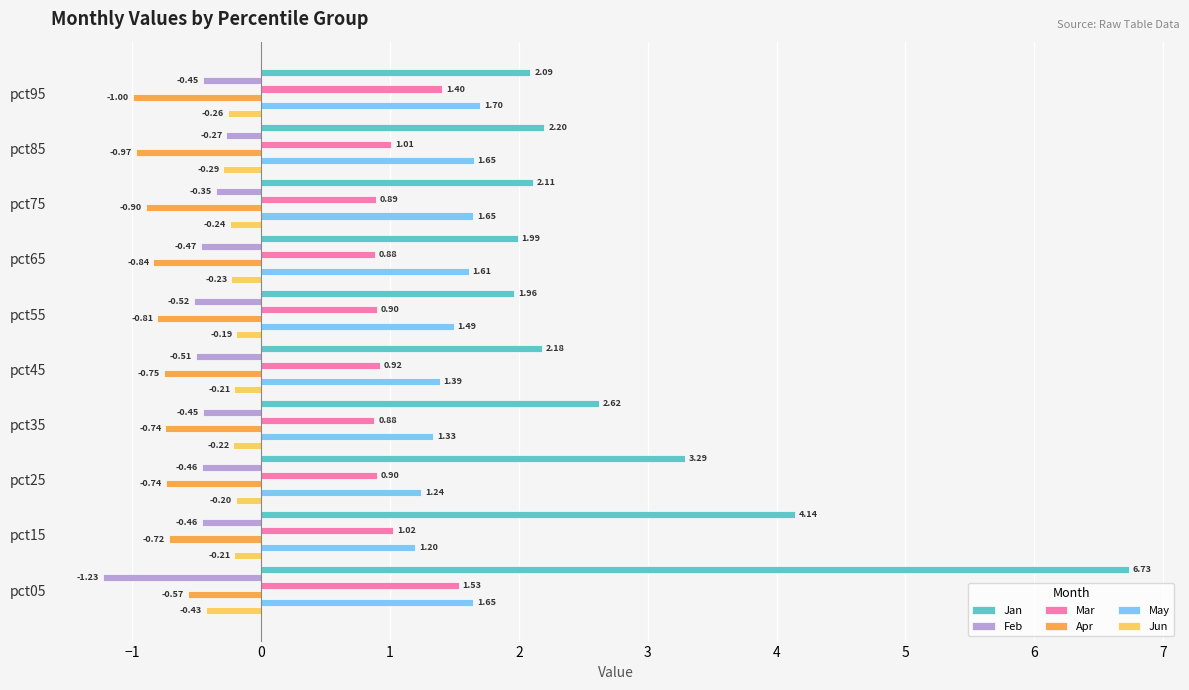

What is the maximum value shown in the chart?

6.7